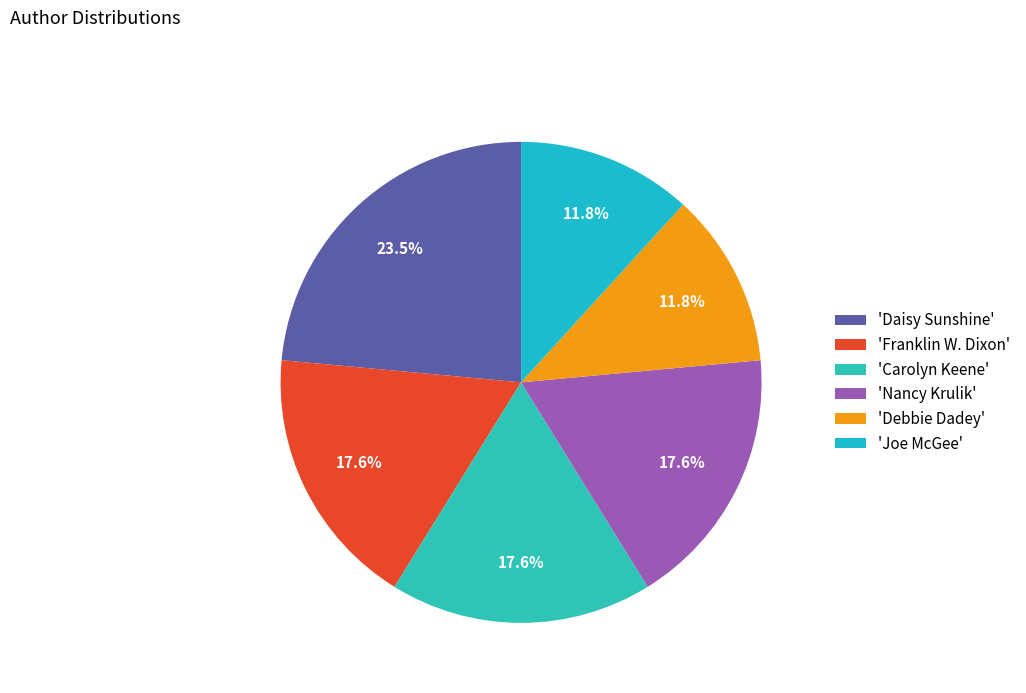

How many segments does this pie chart have?

6